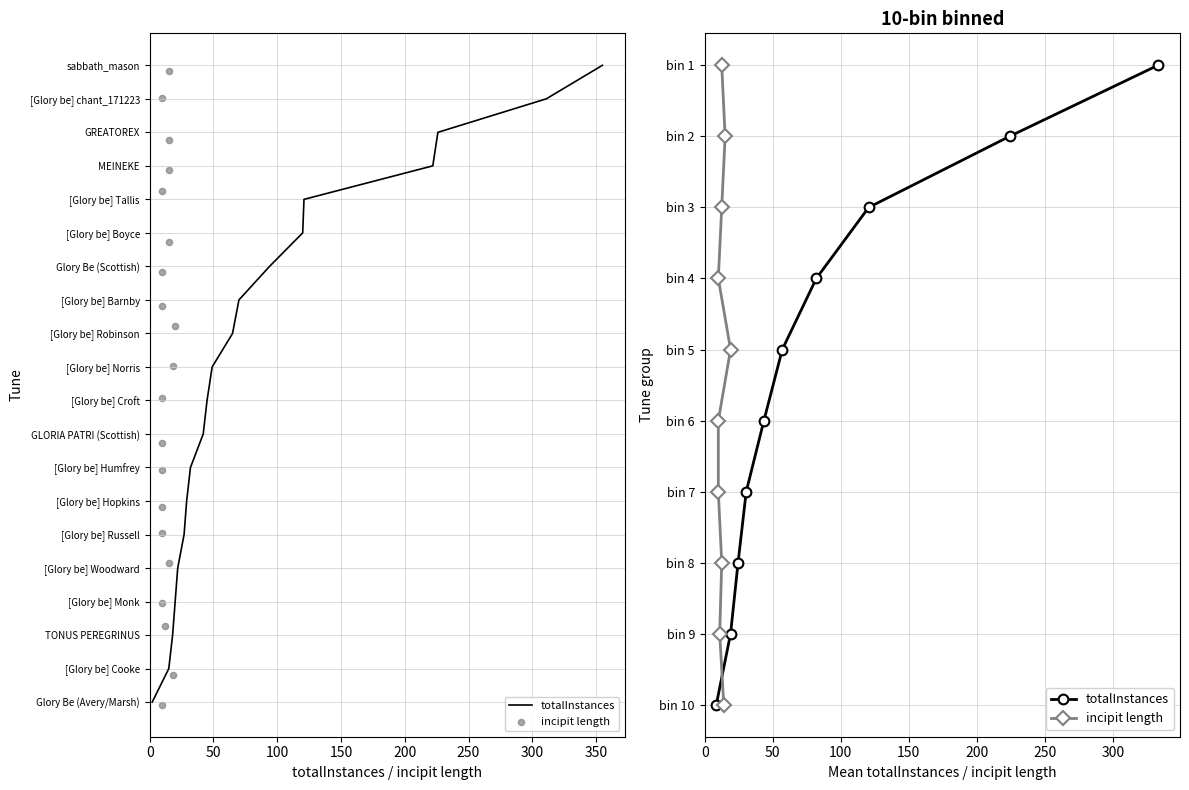

Which series reaches the minimum Y coordinate?

totalInstances